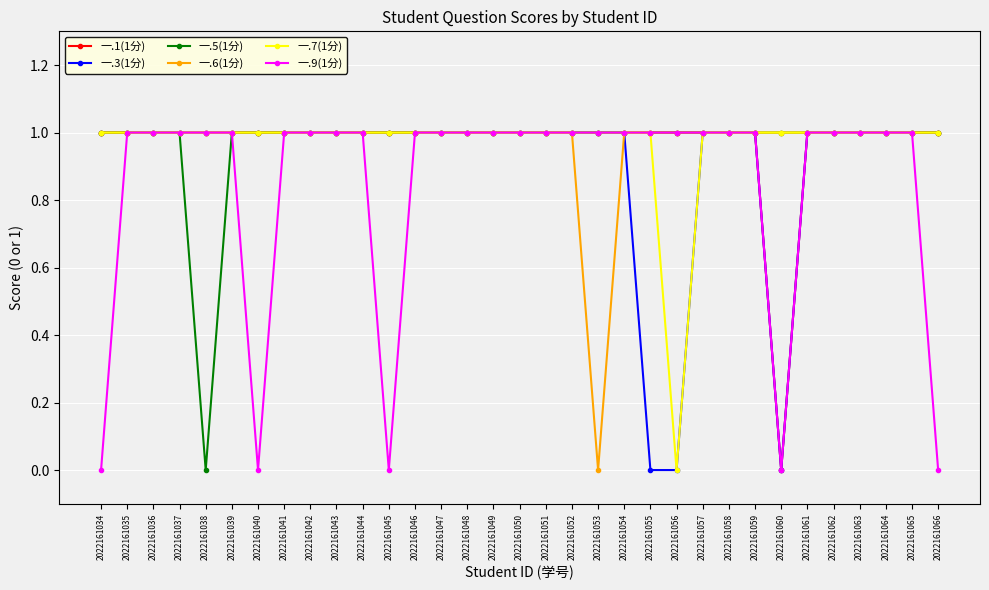

What is the greatest value displayed?

1